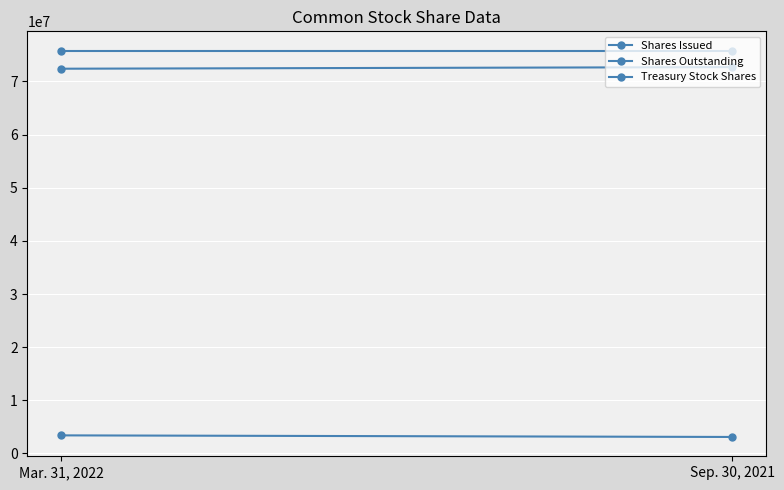

How many lines are shown in the chart?

3